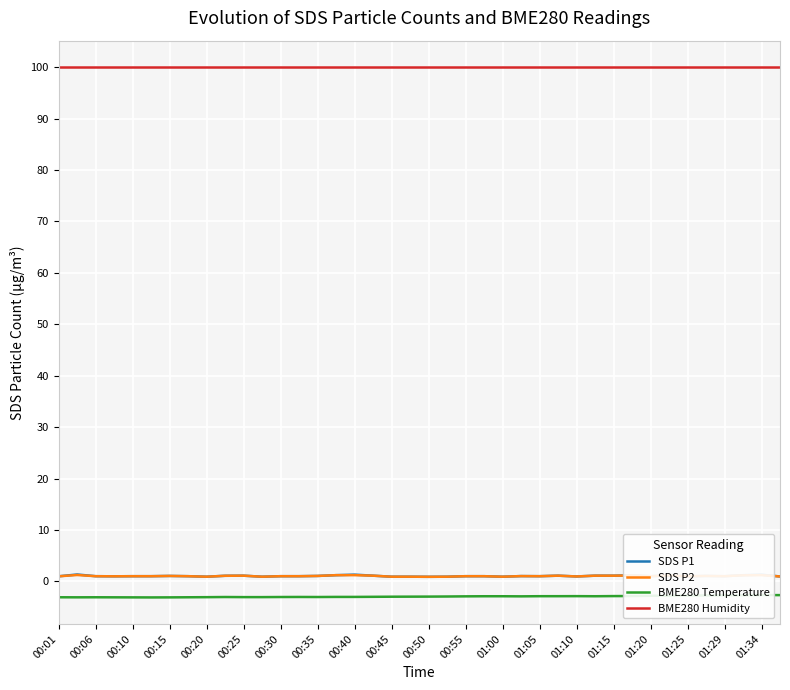

How many values in the SDS P2 series exceed 1?

17